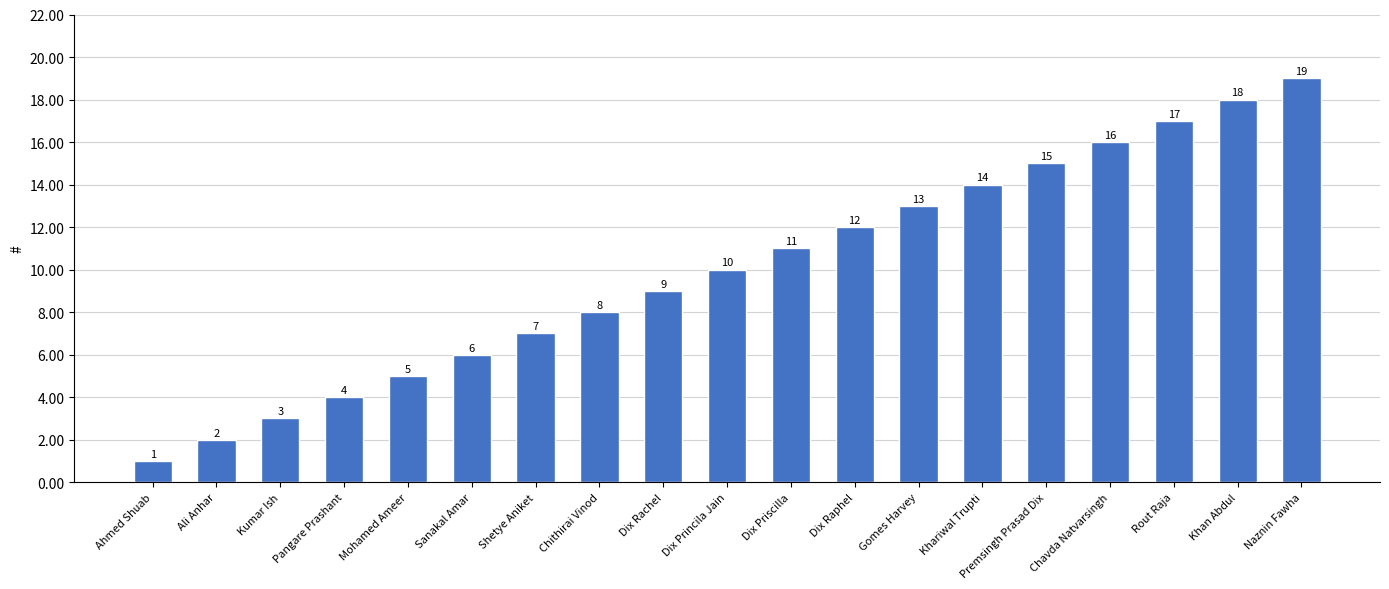

Is it true that the value at Premsingh Prasad Dix is 15?

True